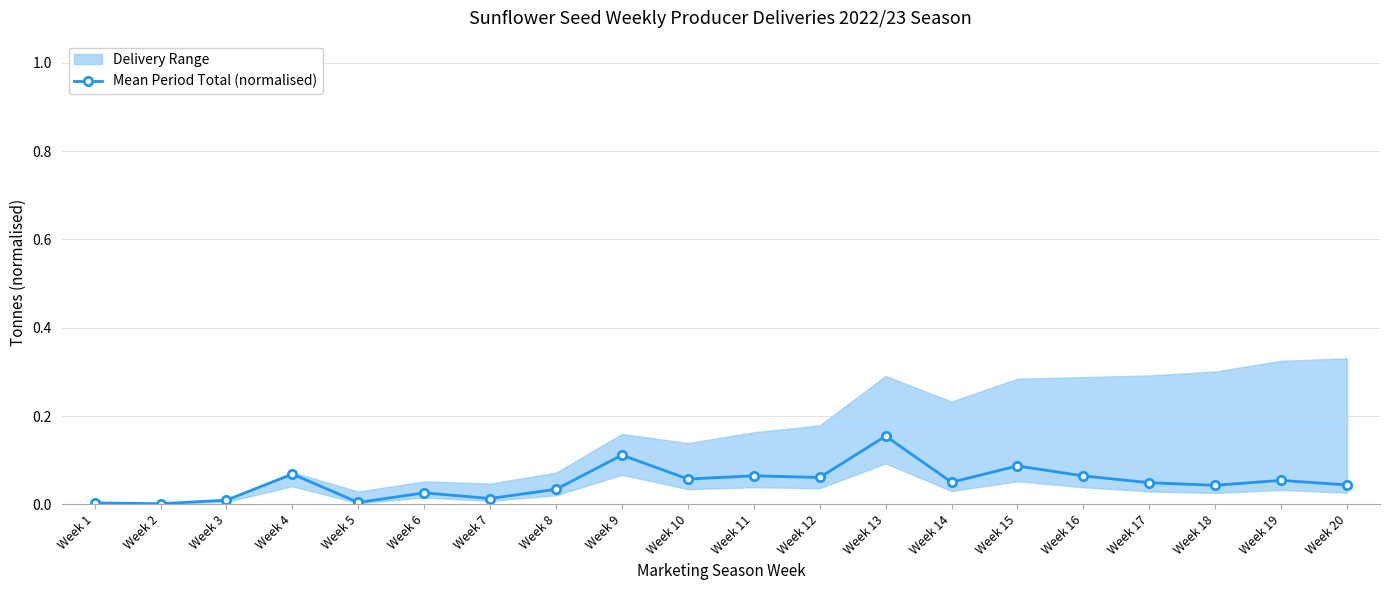

What is the greatest value displayed?

0.2